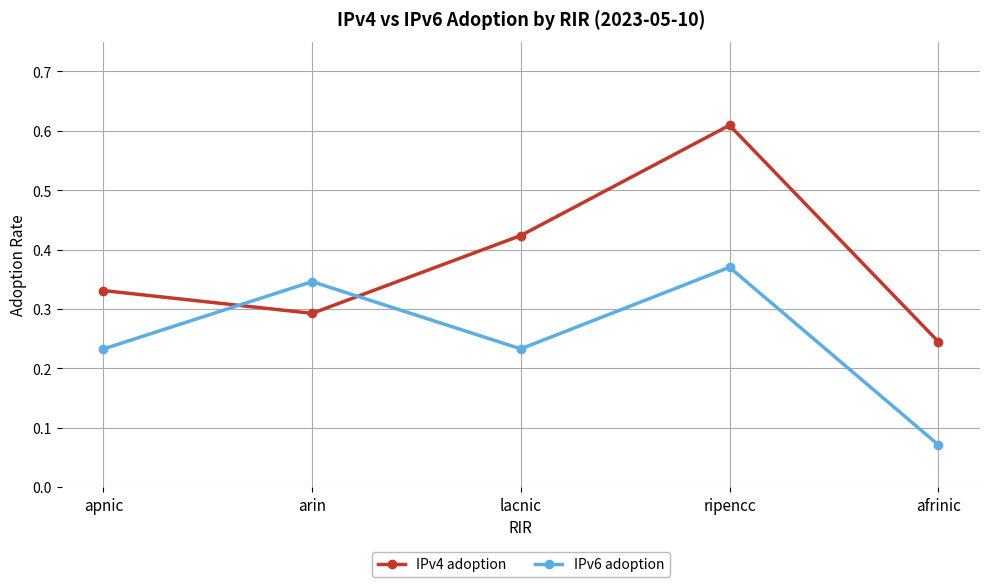

At how many categories does at least one series exceed 0?

5